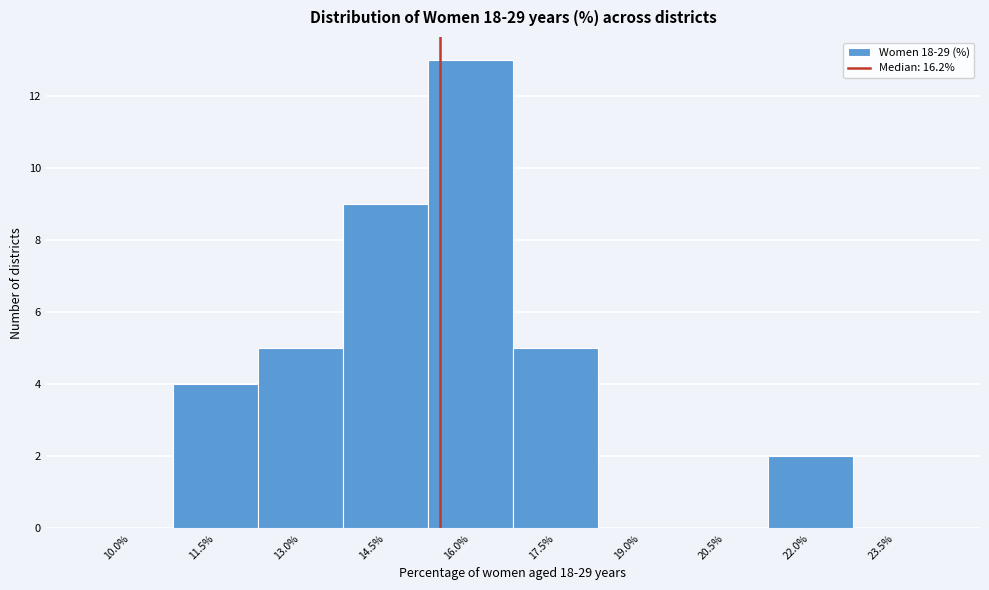

Reading left to right, extract all data points from this chart.

10.0%=0	11.5%=4	13.0%=5	14.5%=9	16.0%=13	17.5%=5	19.0%=0	20.5%=0	22.0%=2	23.5%=0